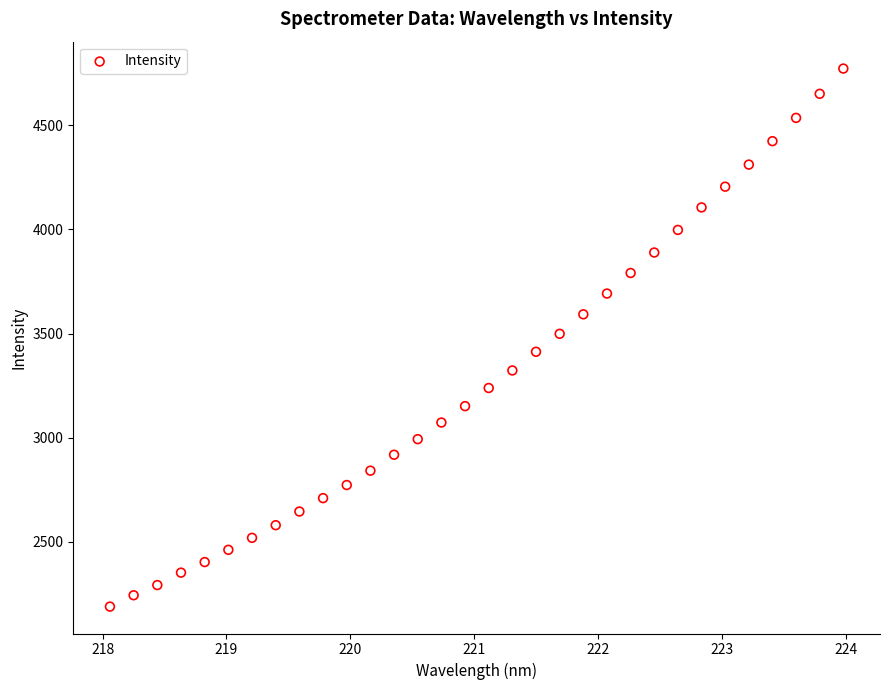

What is the range of Y values (max minus min)?

2581.4